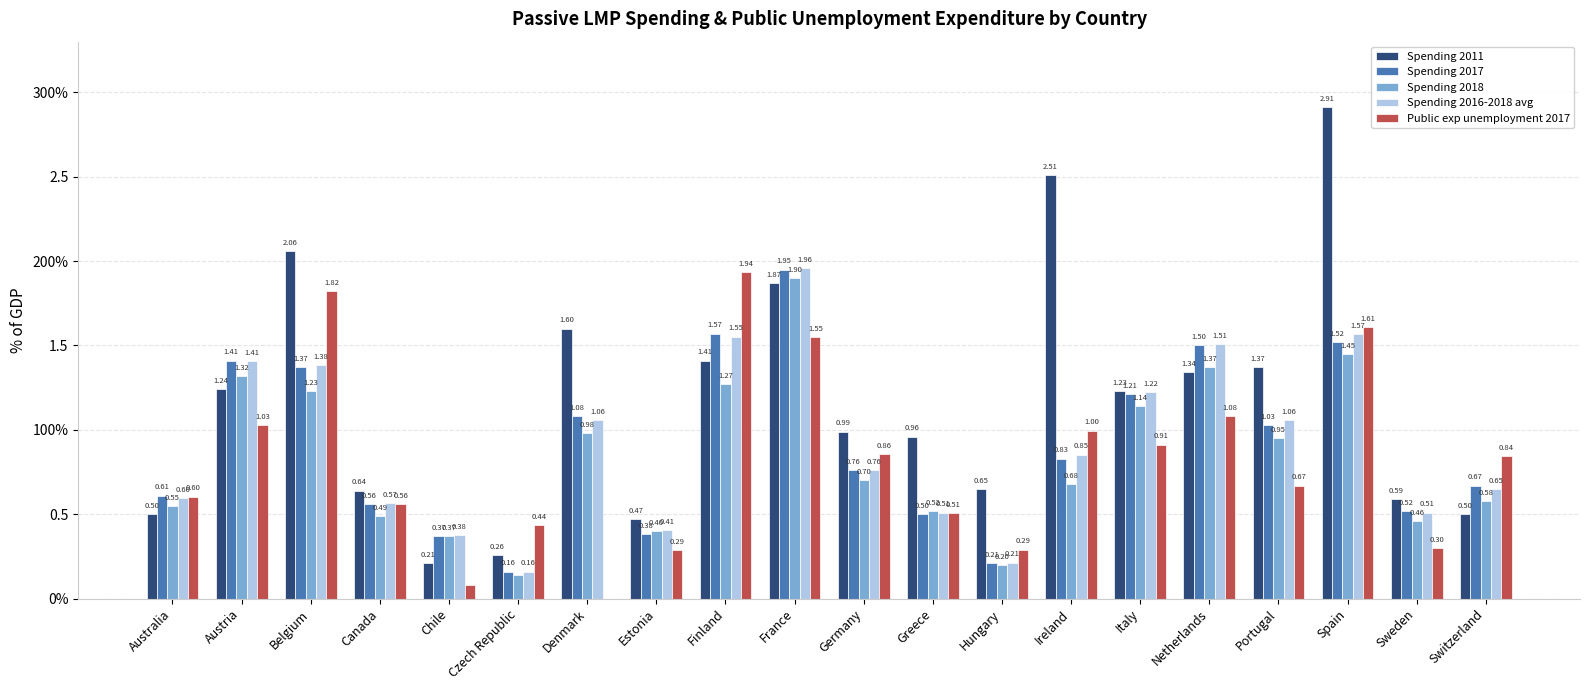

At which label does Spending 2011 first exceed 1?

Austria